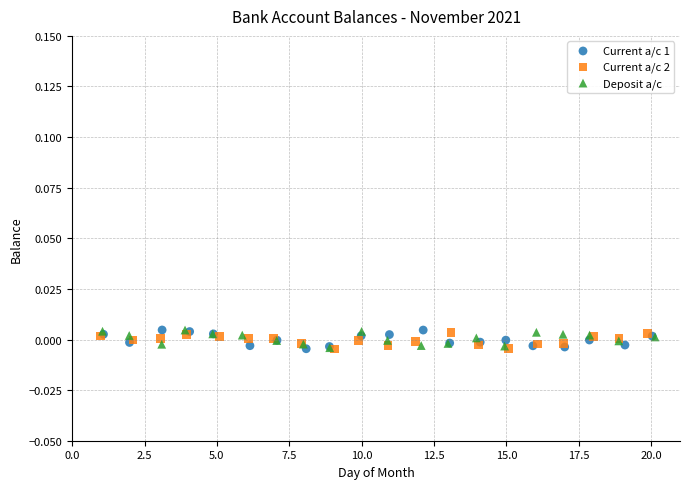

What are all the series names shown in the legend?

Current a/c 1, Current a/c 2, Deposit a/c